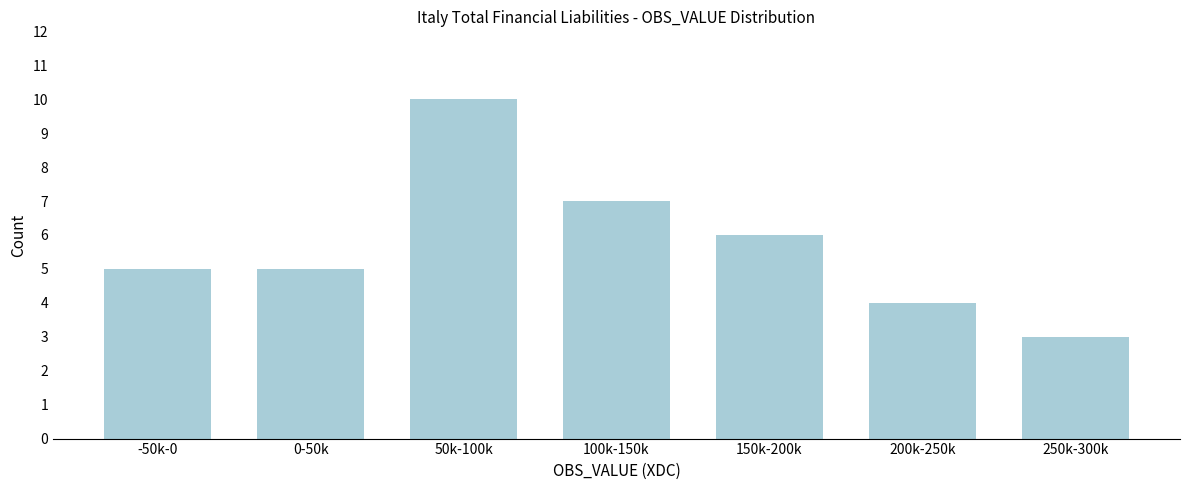

Reading left to right, extract all data points from this chart.

-50k-0=5	0-50k=5	50k-100k=10	100k-150k=7	150k-200k=6	200k-250k=4	250k-300k=3